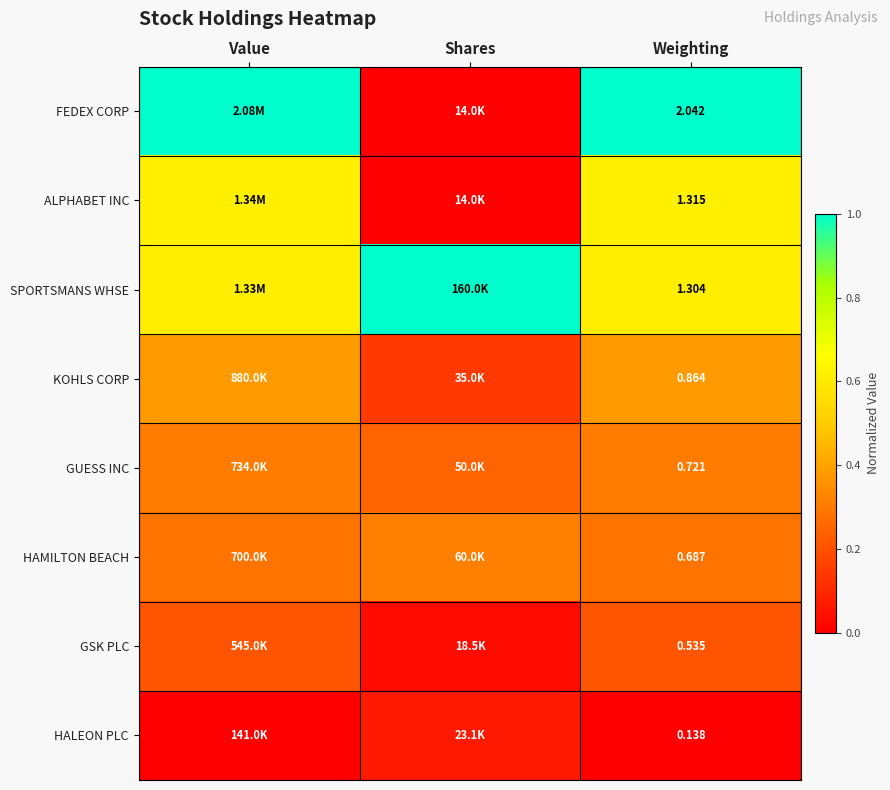

At Value, list the series in order from smallest to largest.

HALEON PLC, GSK PLC, HAMILTON BEACH, GUESS INC, KOHLS CORP, SPORTSMANS WHSE, ALPHABET INC, FEDEX CORP